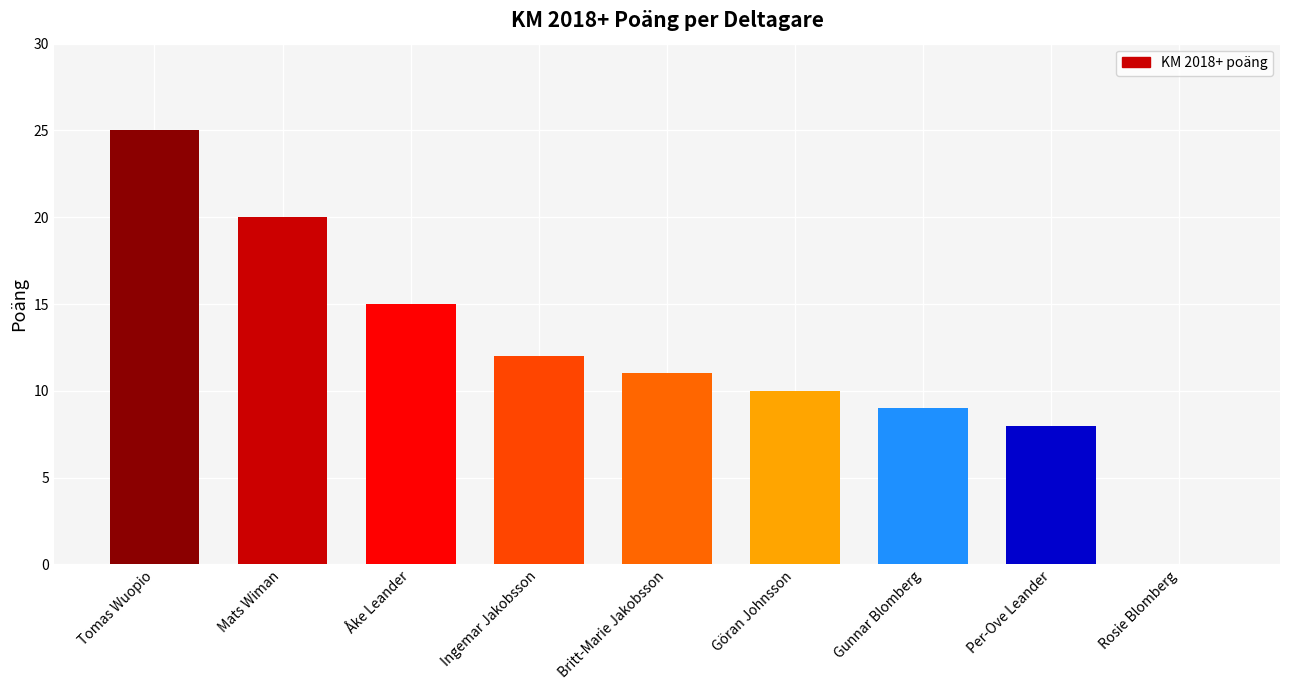

Reading left to right, transcribe all the data shown in this chart.

Tomas Wuopio=25	Mats Wiman=20	Åke Leander=15	Ingemar Jakobsson=12	Britt-Marie Jakobsson=11	Göran Johnsson=10	Gunnar Blomberg=9	Per-Ove Leander=8	Rosie Blomberg=0